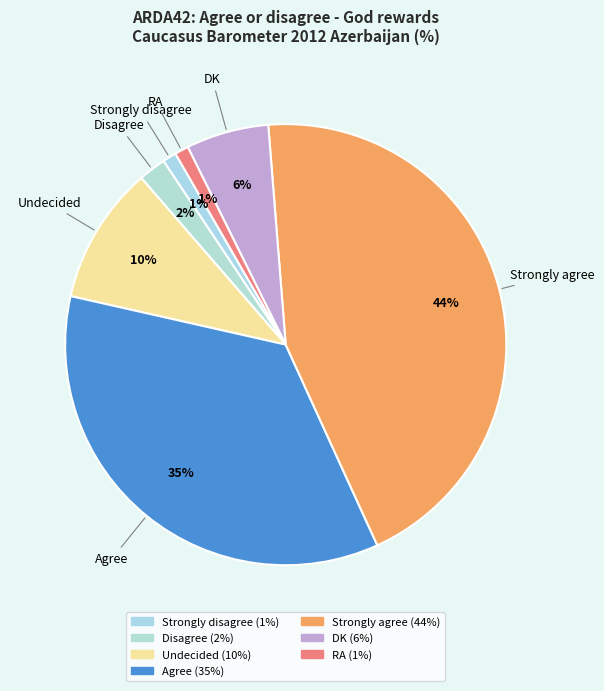

Is Undecided the majority of the pie?

No